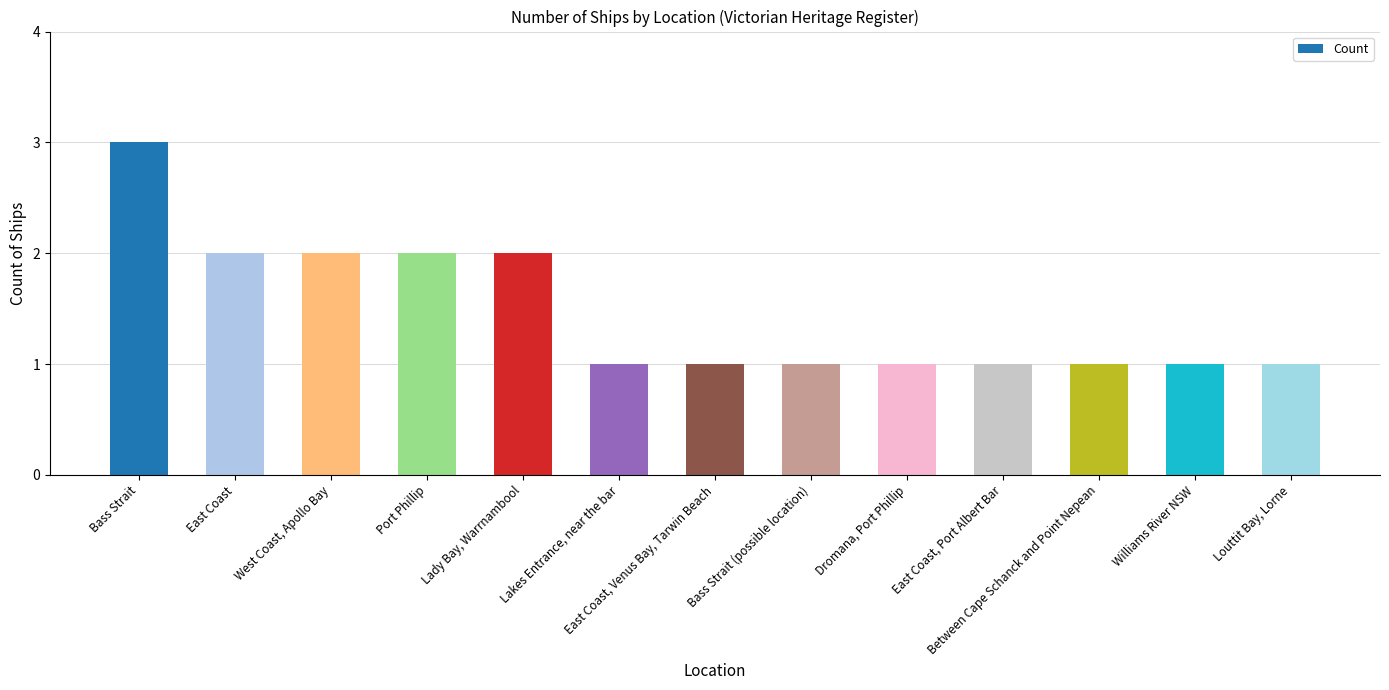

What is the value of the 3rd bar from the left?

2